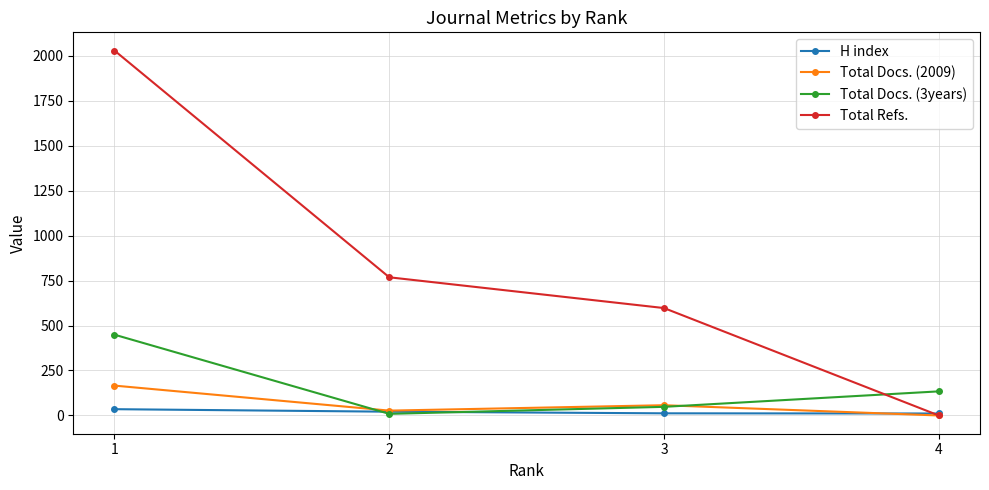

At which category is the sum across all series the highest?

1